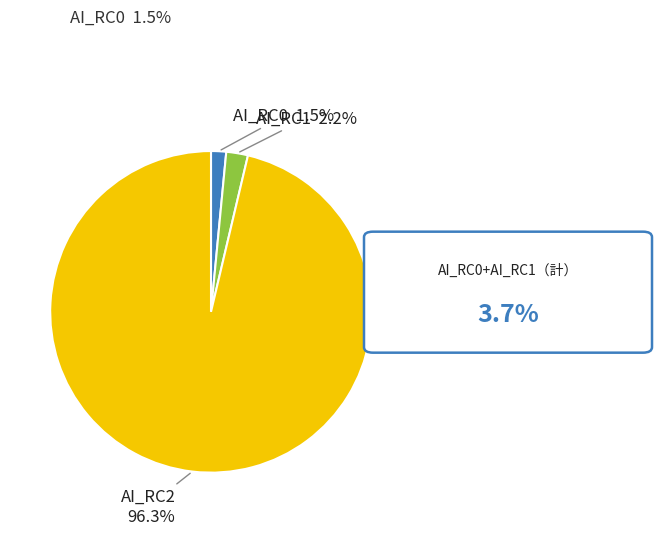

Rank the categories by value from highest to lowest.

AI_RC2, AI_RC1, AI_RC0